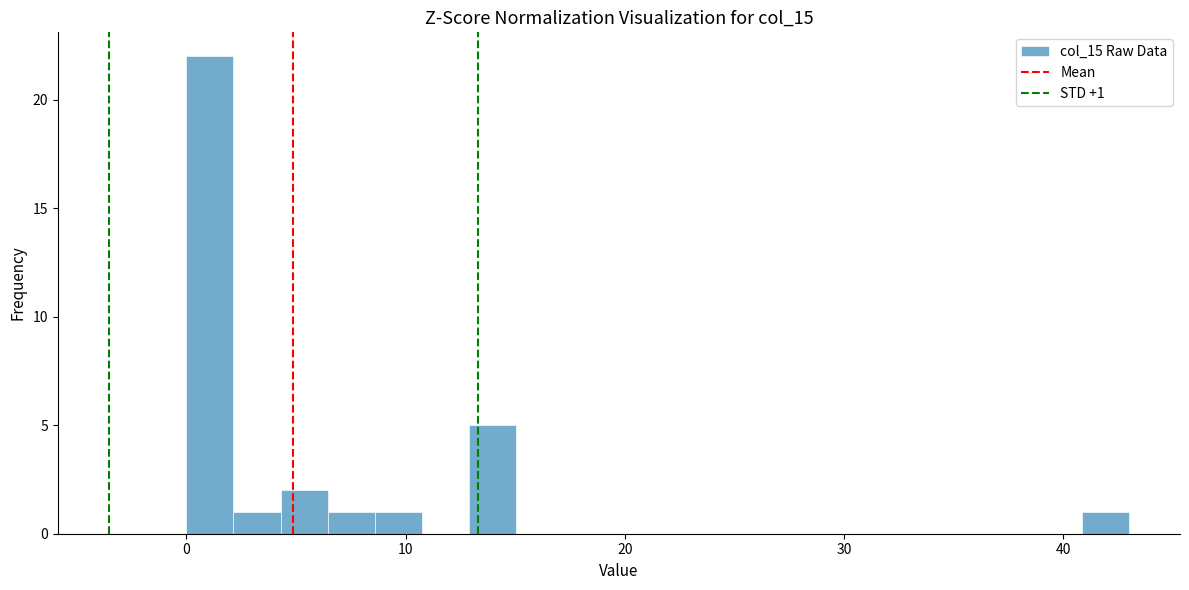

Around what value on the x-axis is the tallest bar? Give the approximate position of its centre, as read against the axis.

1